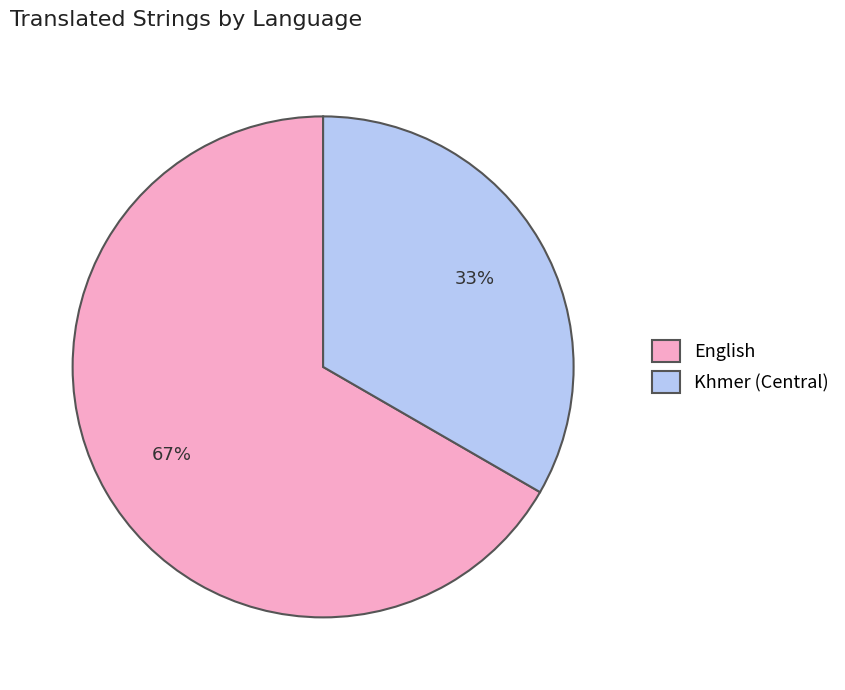

How many slices are in this pie chart?

2